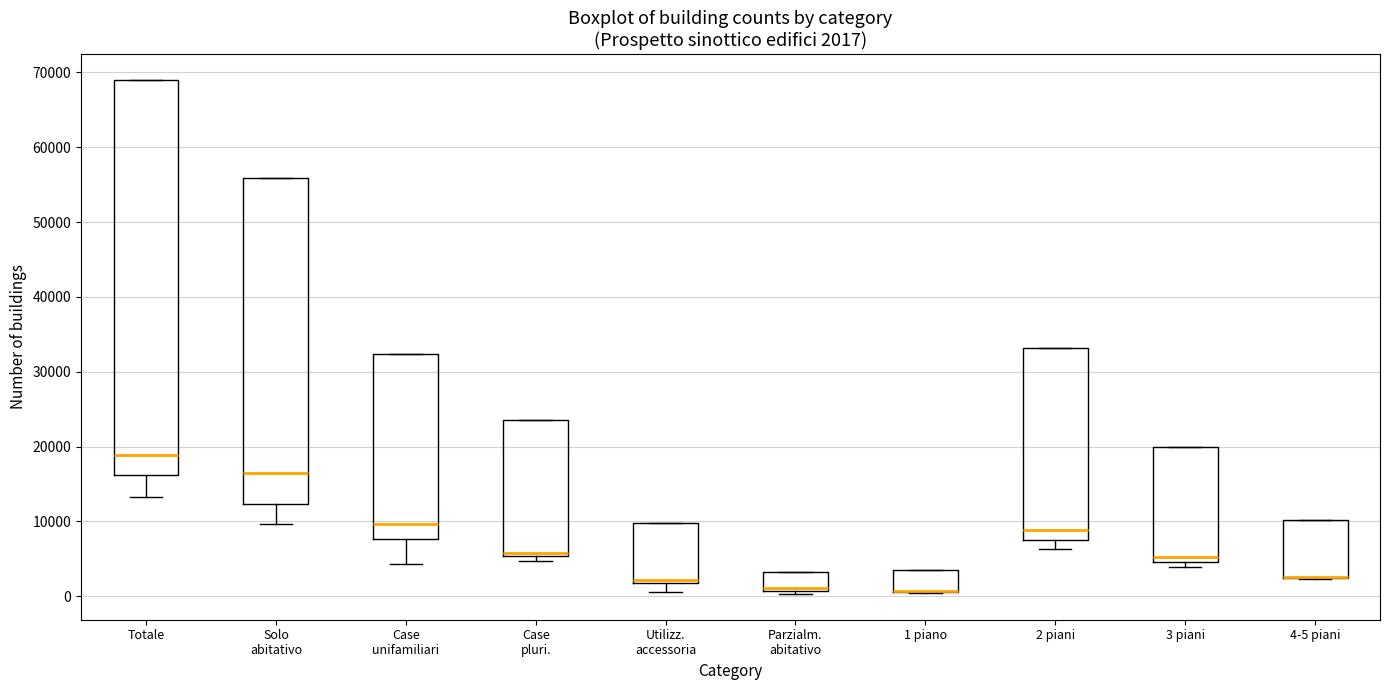

Comparing the boxes themselves (not the whiskers), which one is the tallest?

Totale